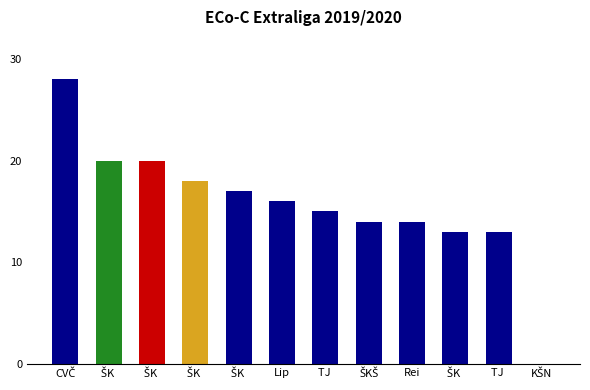

What is the difference between the maximum and minimum values?

28